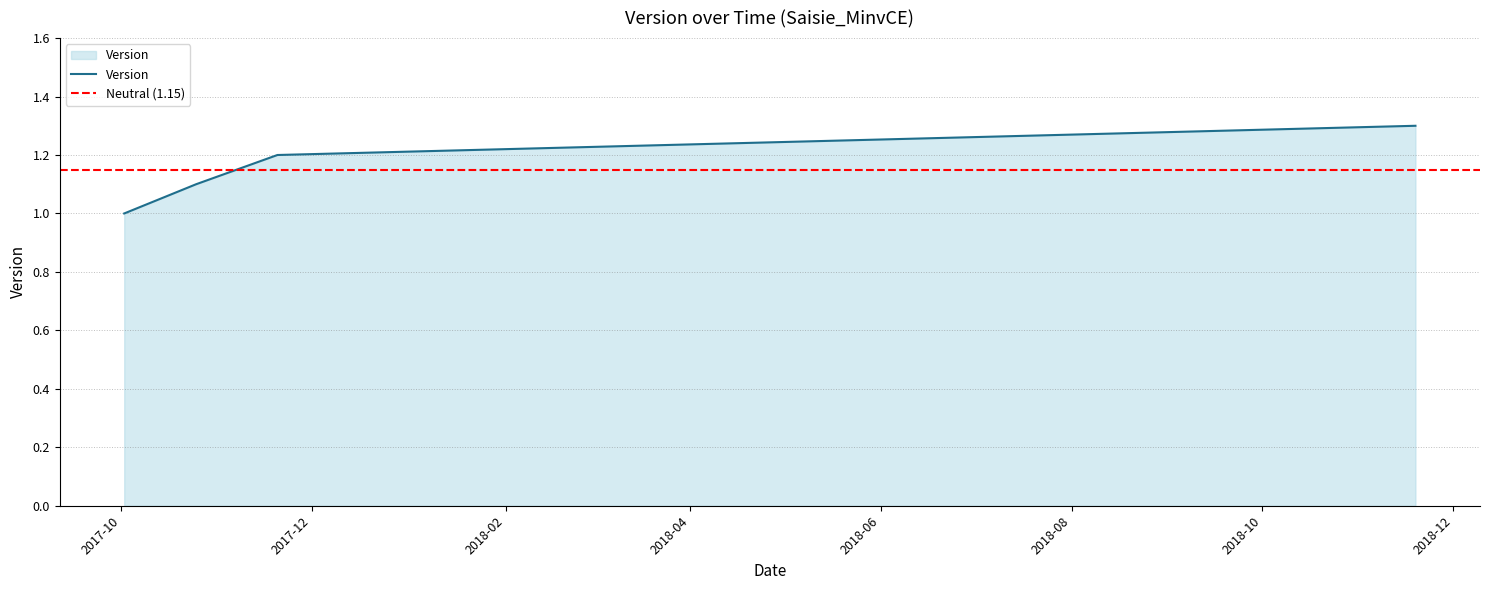

Does the chart display data point markers on the line(s)?

No